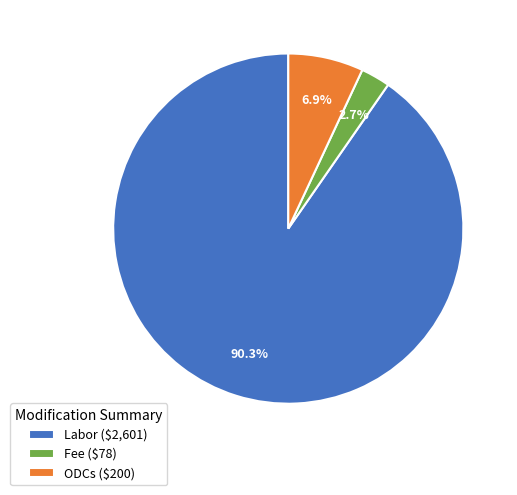

To the nearest percent, what is the difference between the ODCs and Labor slice percentages?

83%